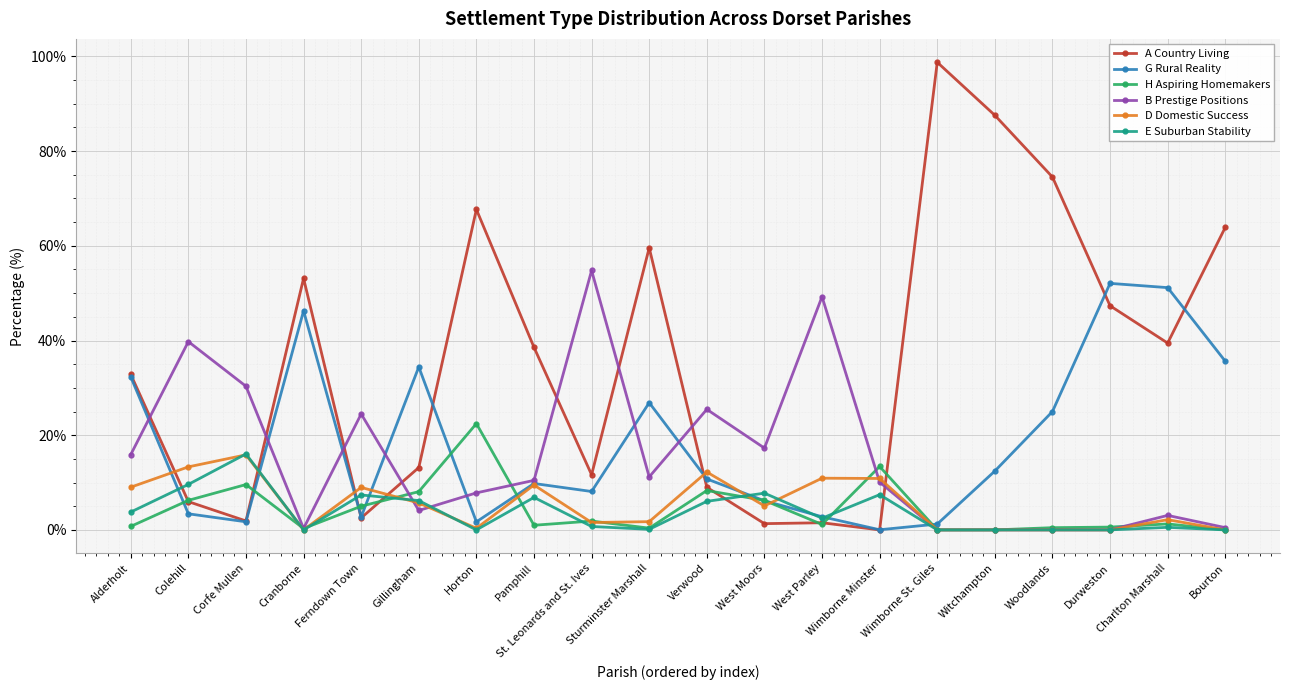

True or false: H Aspiring Homemakers has more than 1 interior local peaks.

True